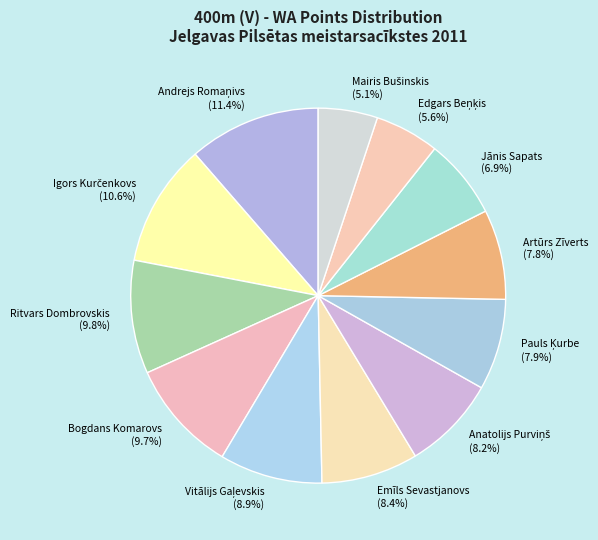

Which has a higher value, Jānis Sapats or Ritvars Dombrovskis?

Ritvars Dombrovskis